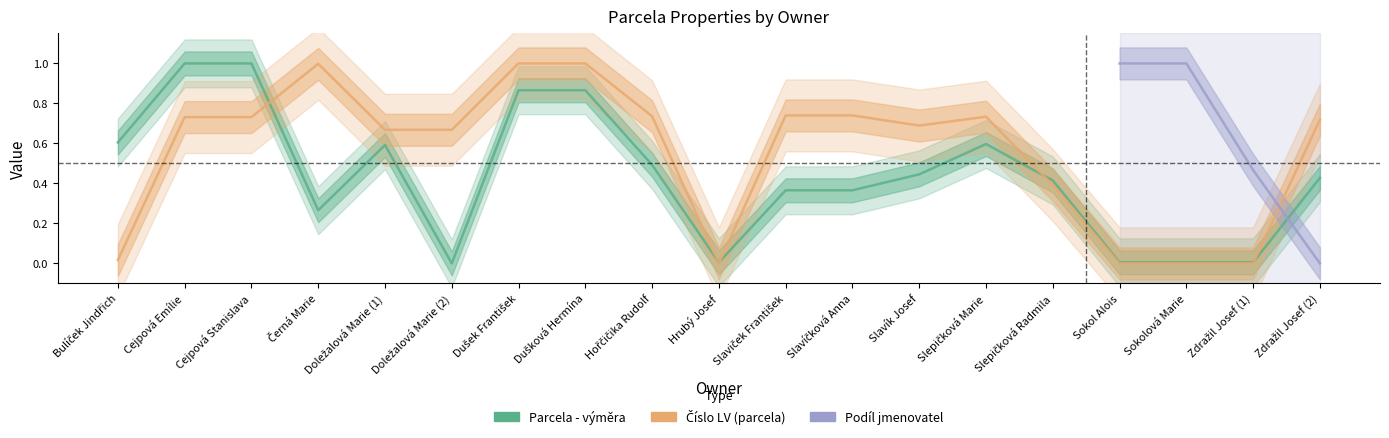

Which series has the largest total across all categories?

Číslo LV (parcela)